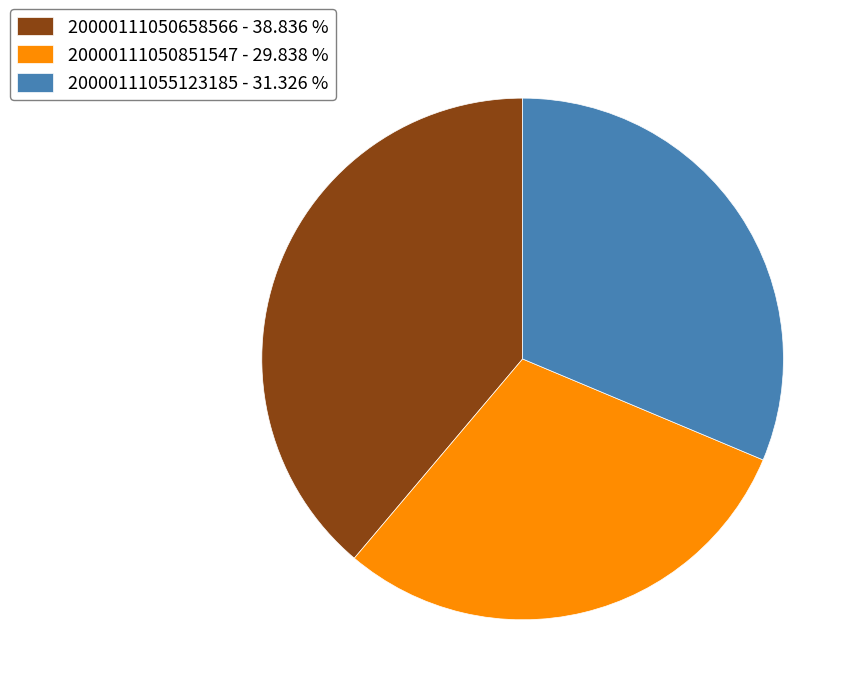

Does any single category account for the majority?

No